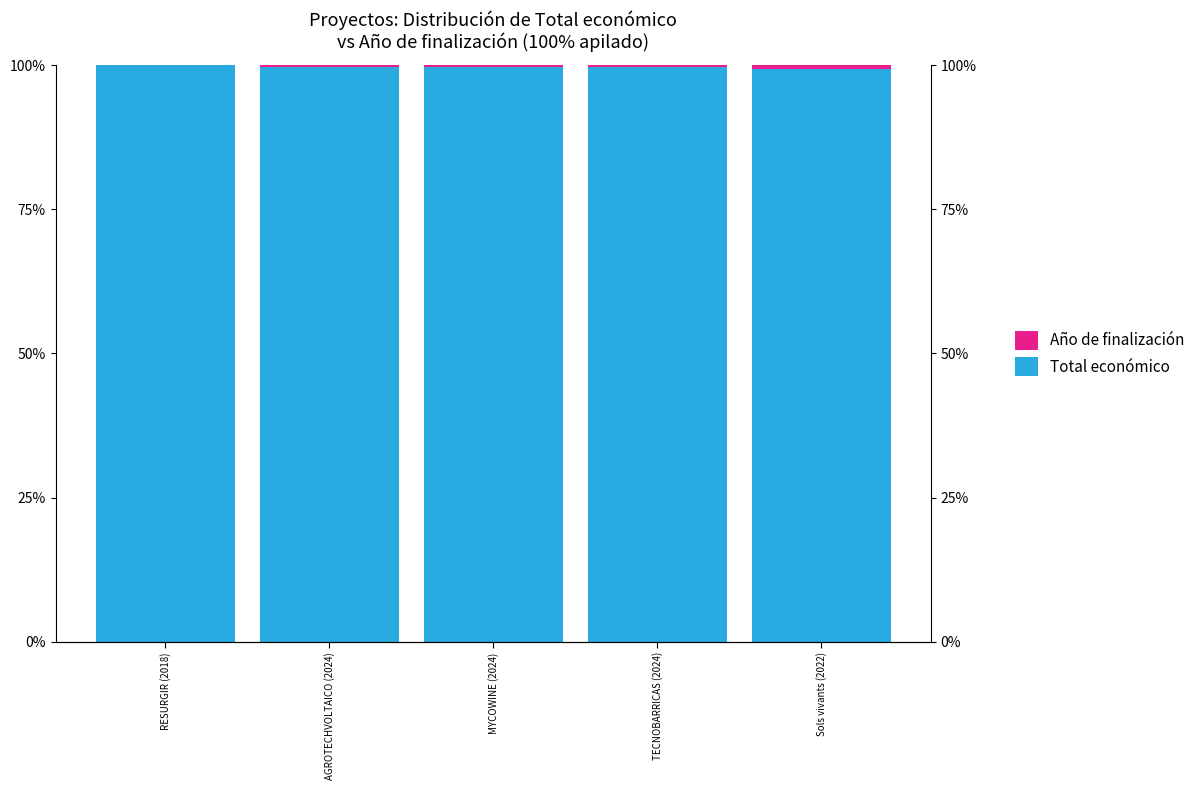

What is the difference between the highest and lowest values at Sols vivants (2022)?

98.7